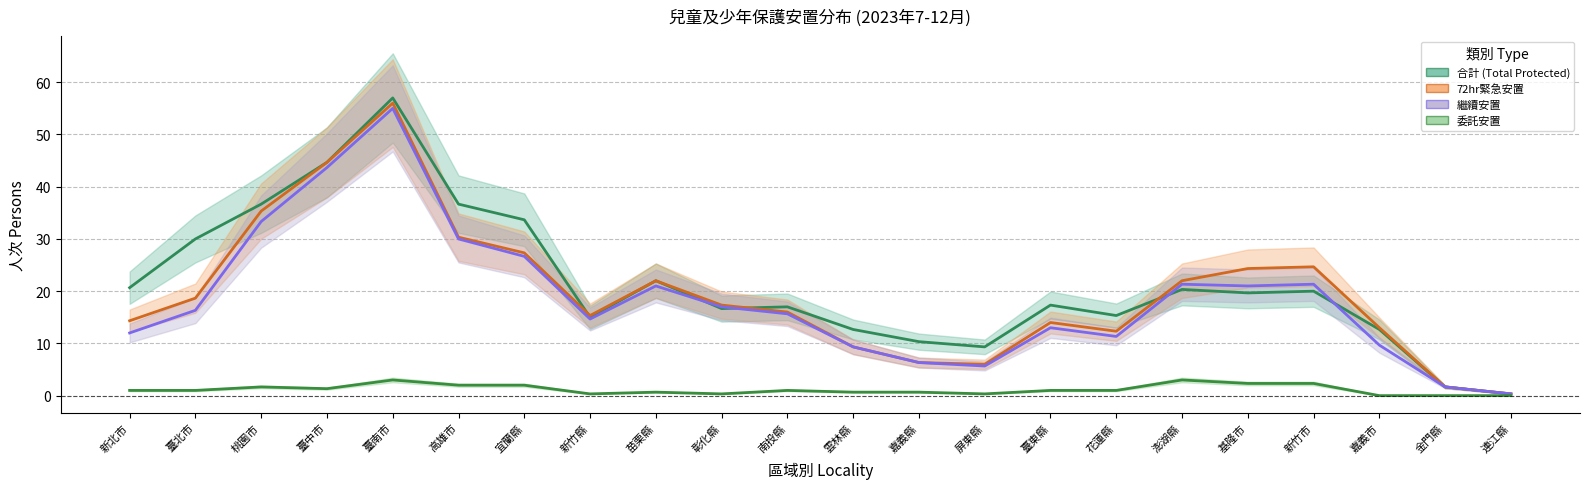

At which label does 委託安置 reach its peak?

臺南市